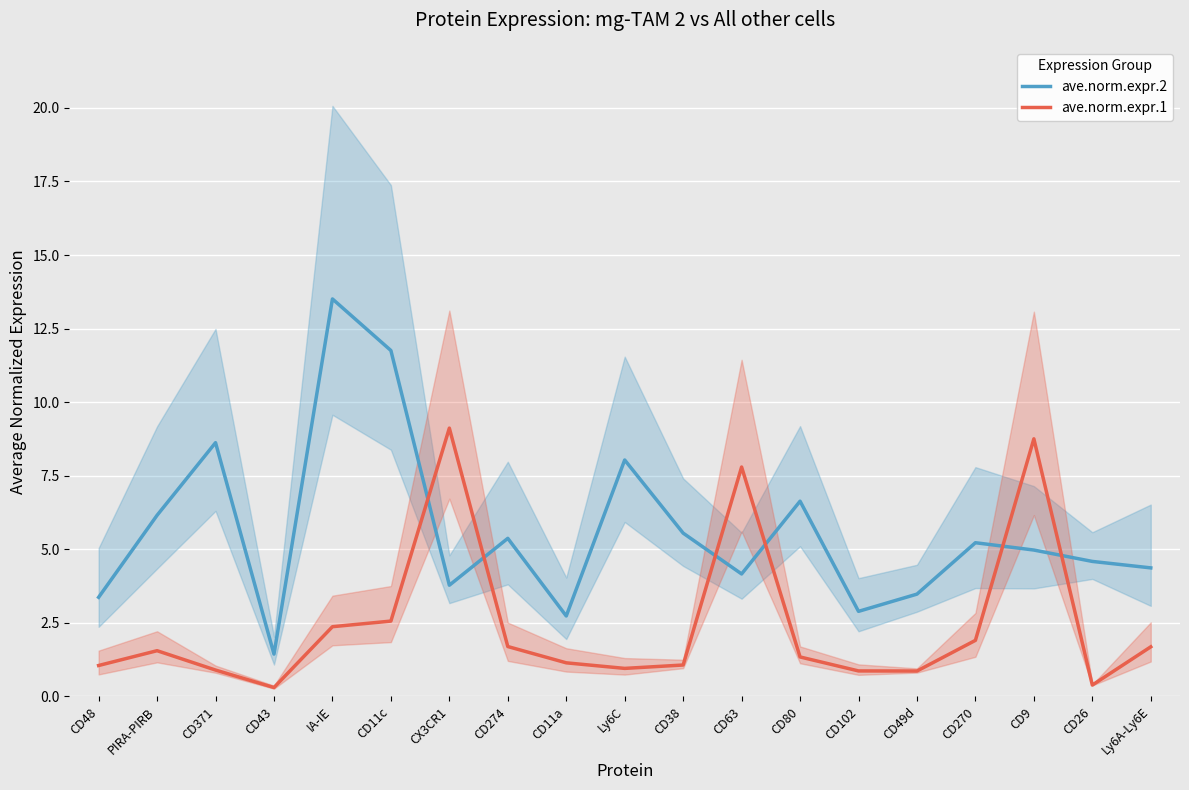

Between CD48 and CD49d, which series saw the biggest shift?

ave.norm.expr.1